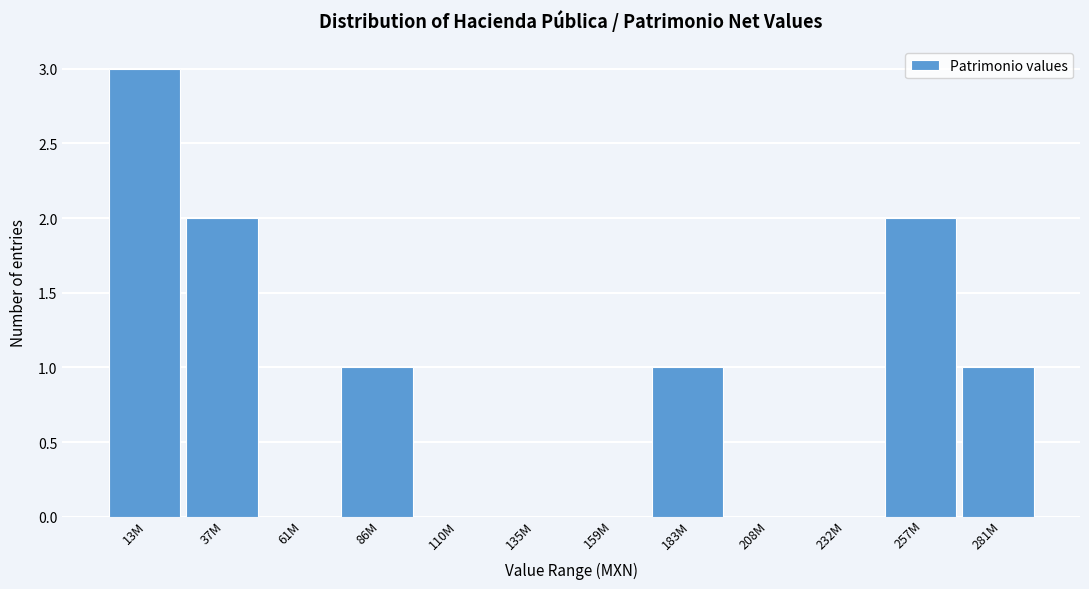

Reading left to right, extract all data points from this chart.

13M=3	37M=2	61M=0	86M=1	110M=0	135M=0	159M=0	183M=1	208M=0	232M=0	257M=2	281M=1